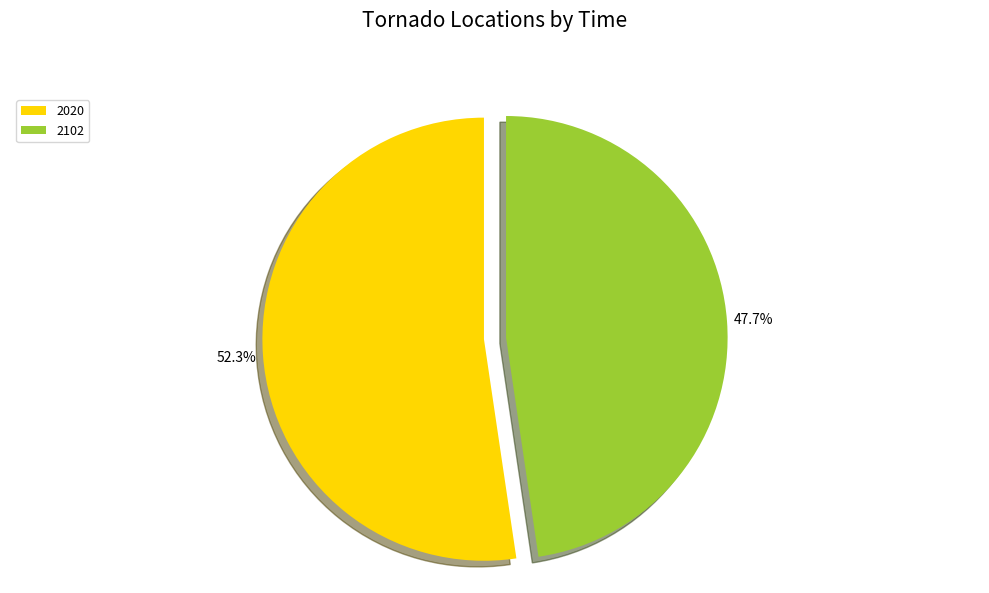

Which slice is the smallest?

2102